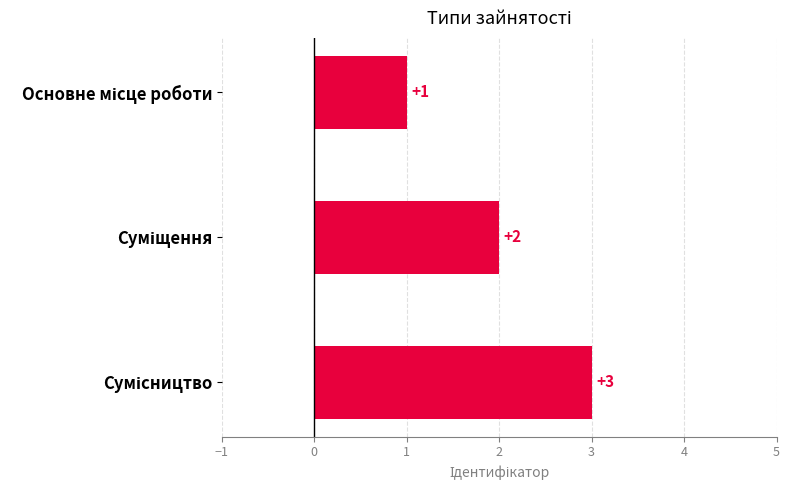

Count the values in the range 1 to 3.

3